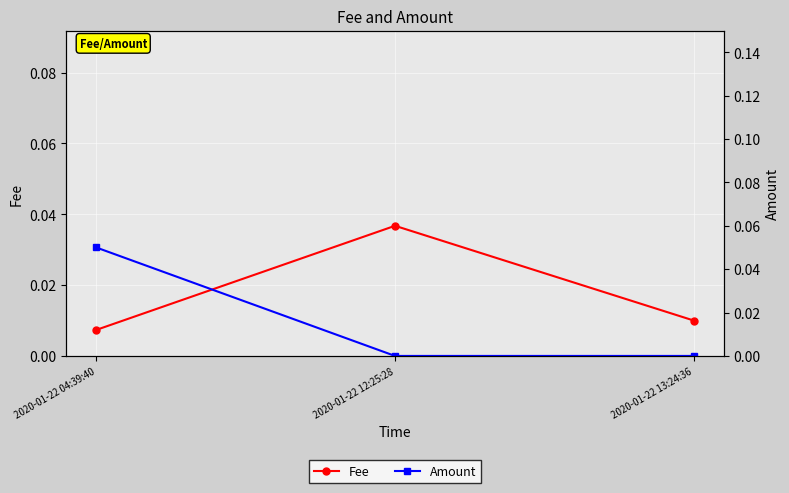

True or false: Amount has a value of 0.0 at 2020-01-22 04:39:40.

False